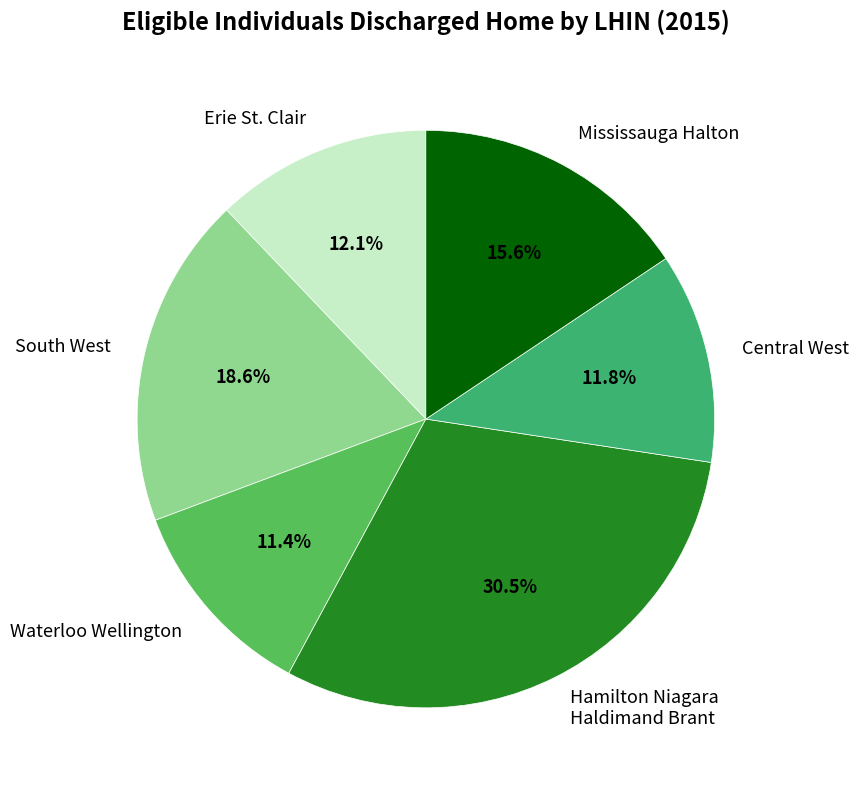

How many slices are in this pie chart?

6